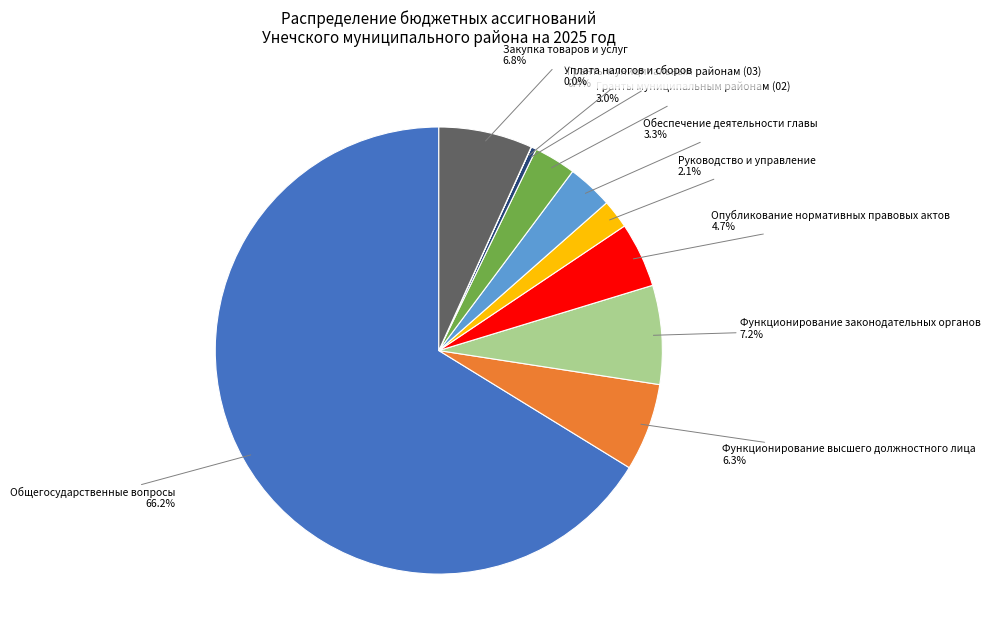

Is there a majority slice in this chart?

Yes